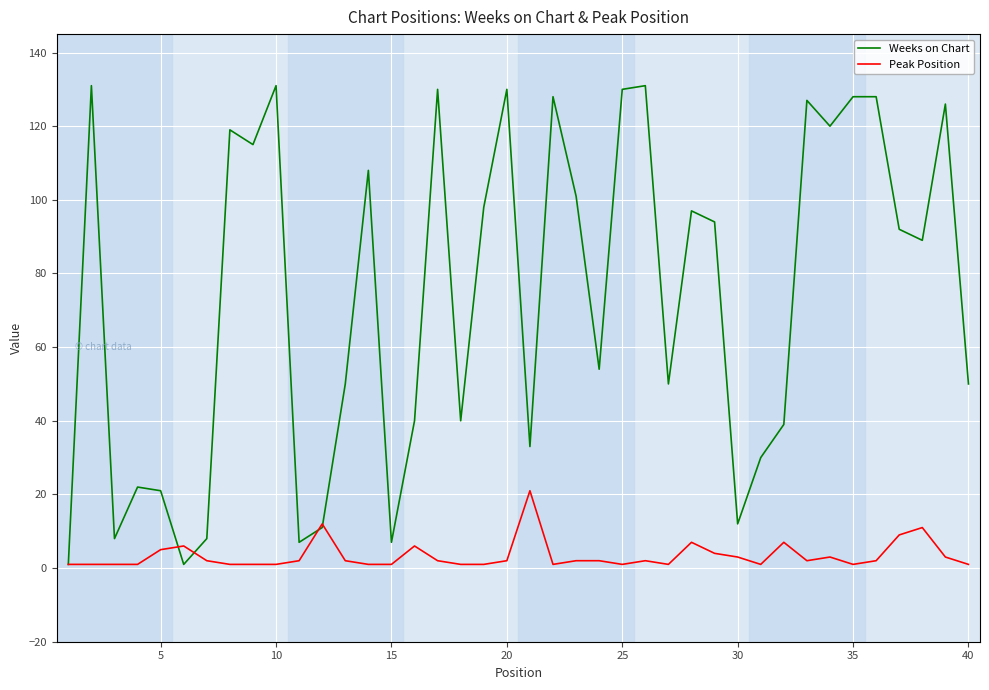

What is the average value of the Weeks on Chart series?

73